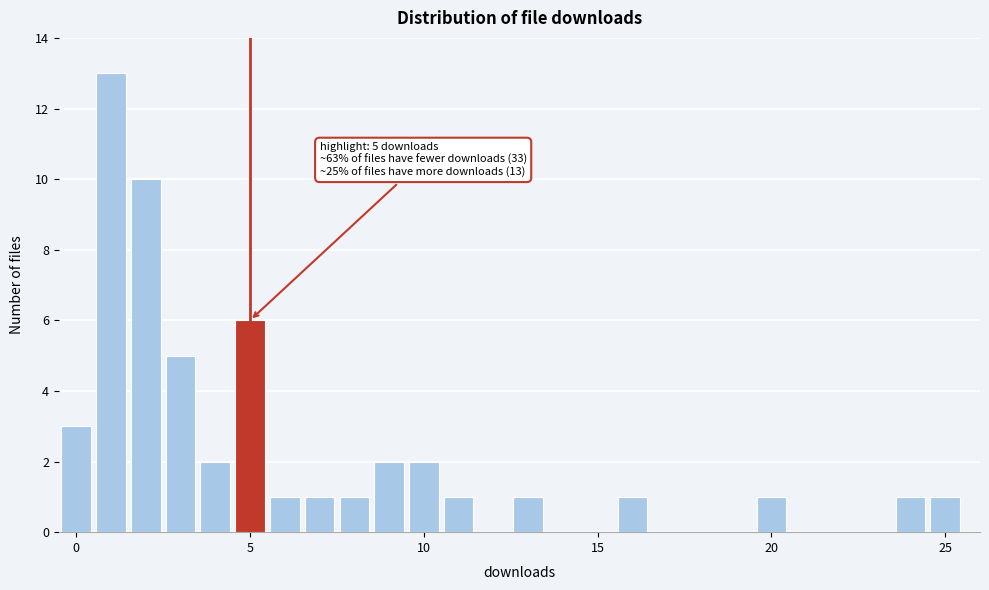

Around what value on the x-axis is the tallest bar? Give the approximate position of its centre, as read against the axis.

1.0